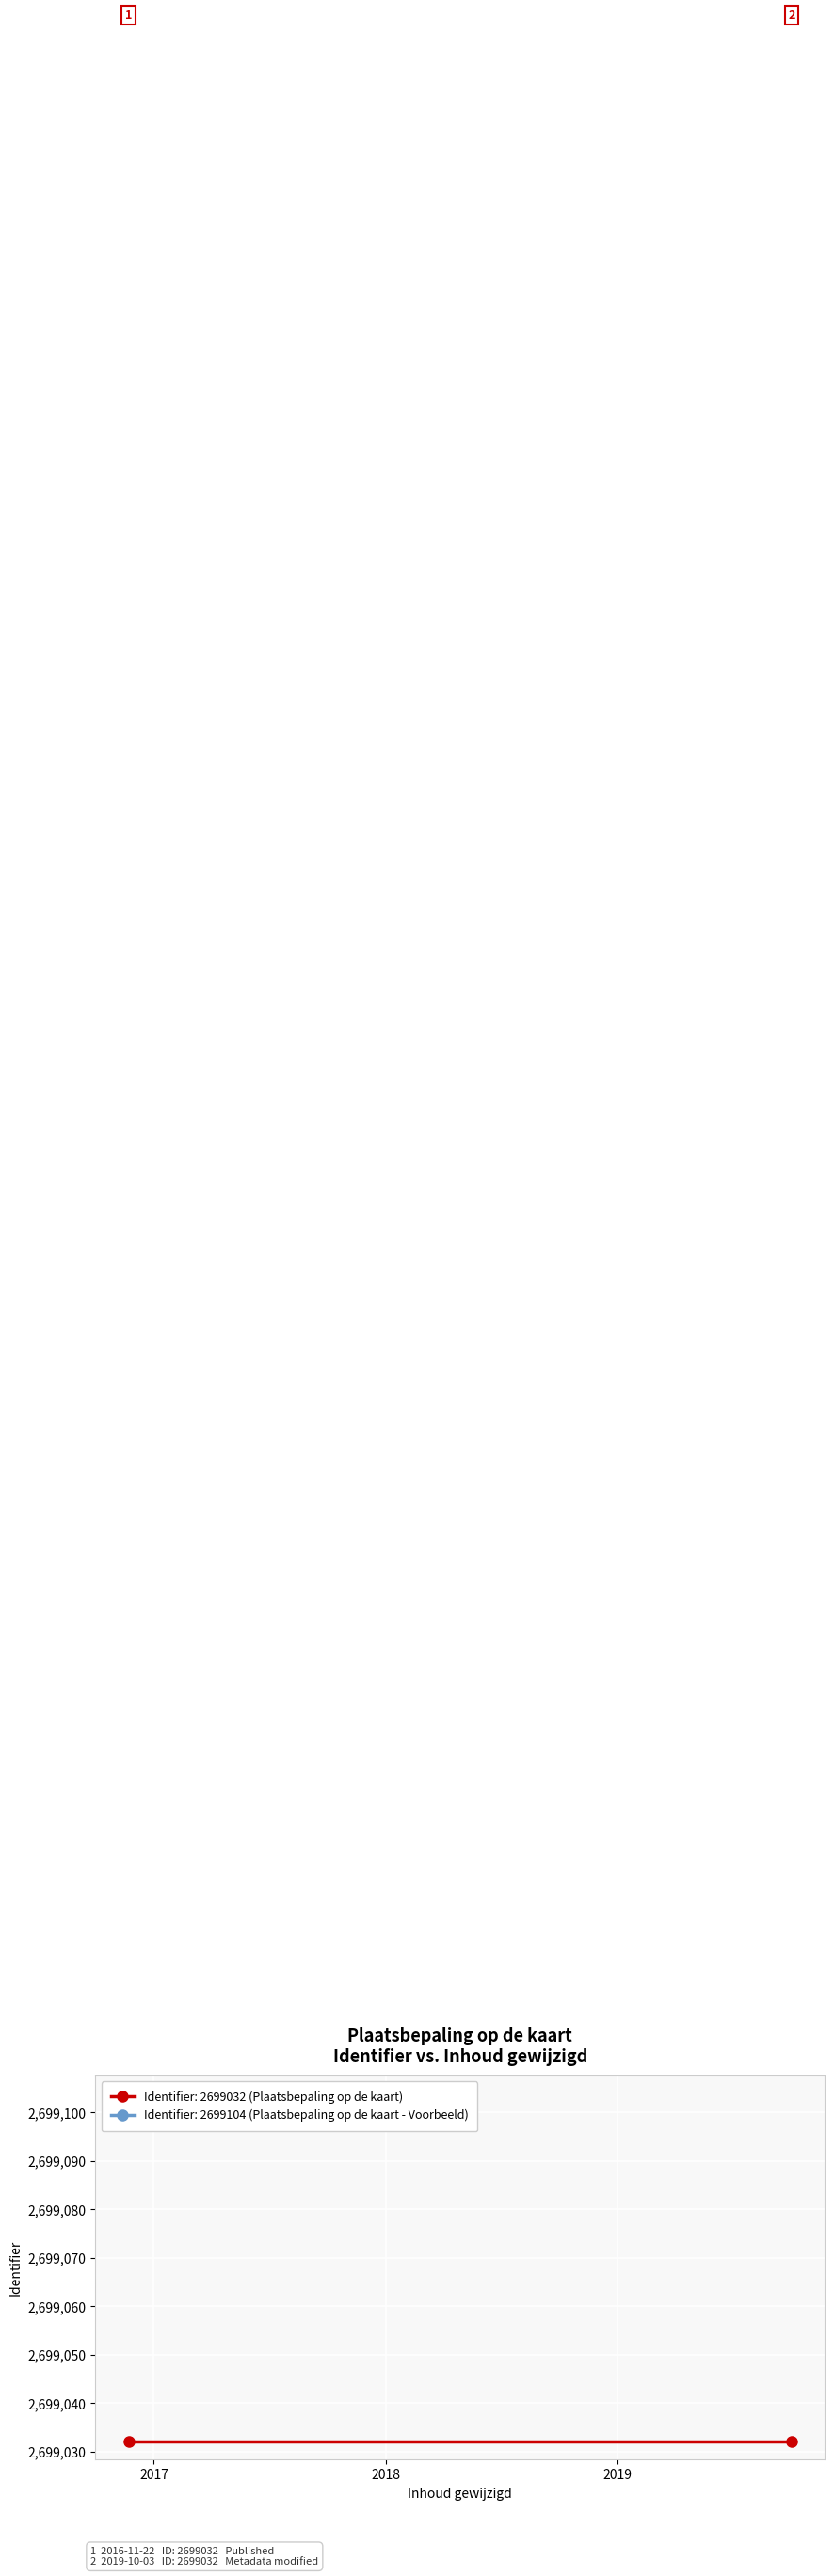

Which category has the lowest value across all series?

2016-11-22